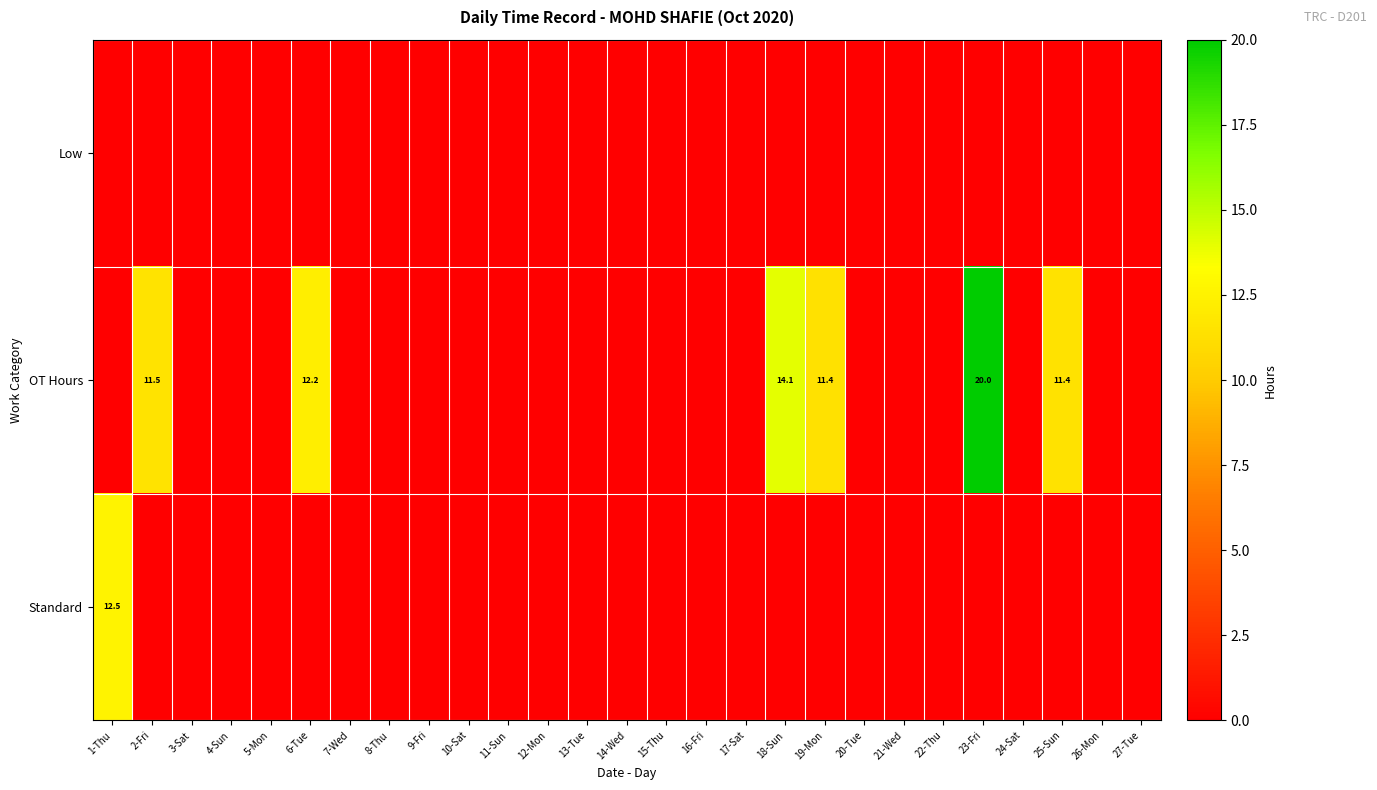

List the series in order of their overall mean, highest first.

OT Hours, Standard, Low